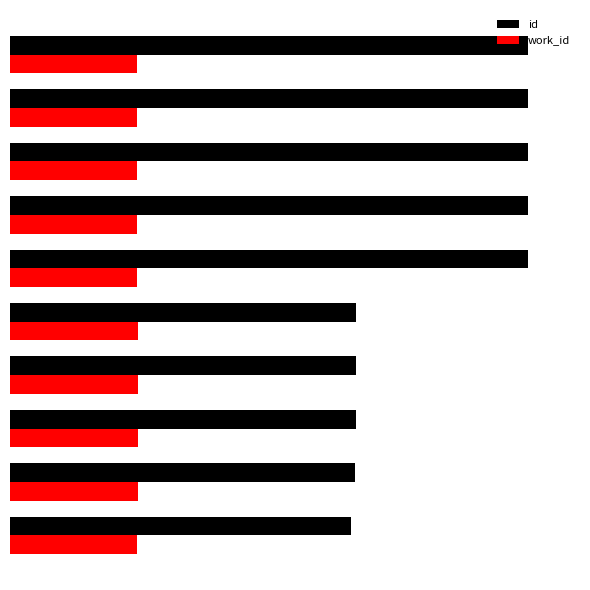

Reading left to right, extract all data points from this chart.

id: 13968	14149	14150	14151	14167	21217	21218	21219	21220	21221
work_id: 5184	5252	5252	5252	5252	5184	5184	5184	5184	5184